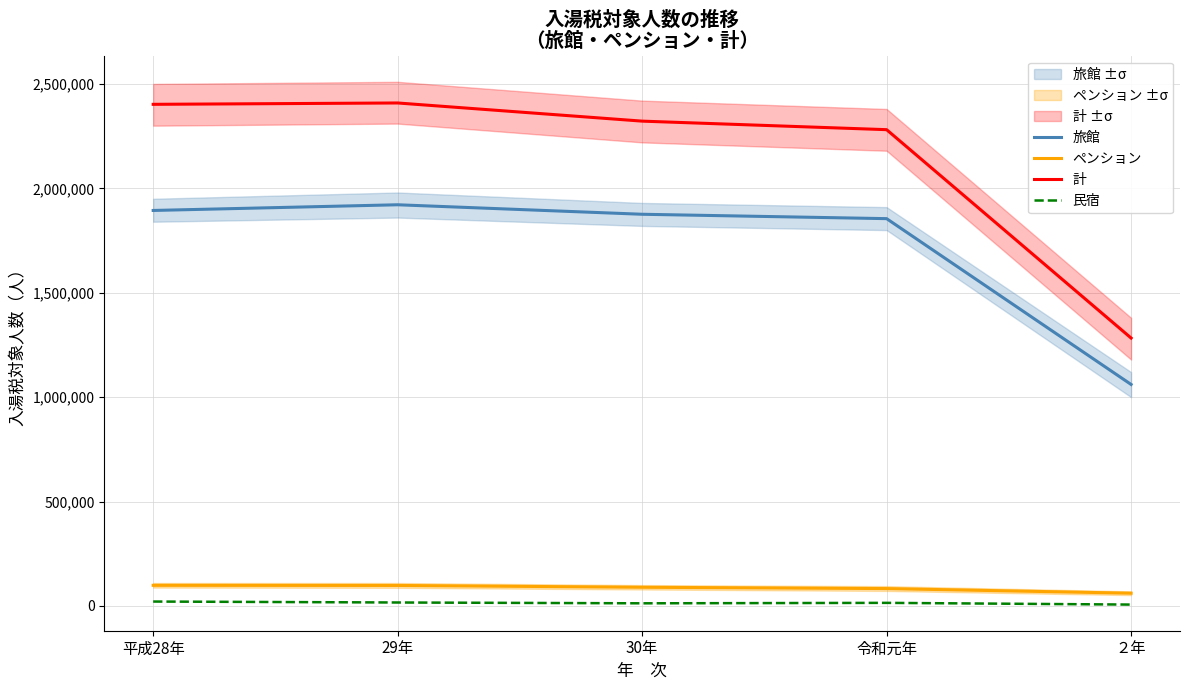

True or false: 計 has more than 2 interior local peaks.

False